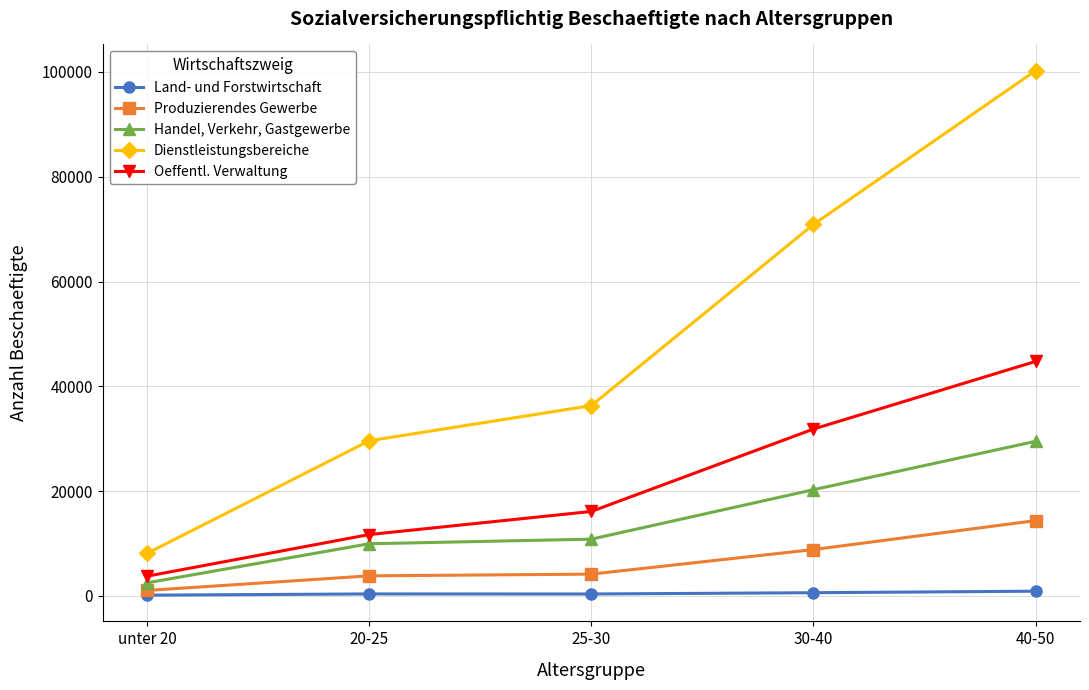

Which series has the widest spread of values?

Dienstleistungsbereiche